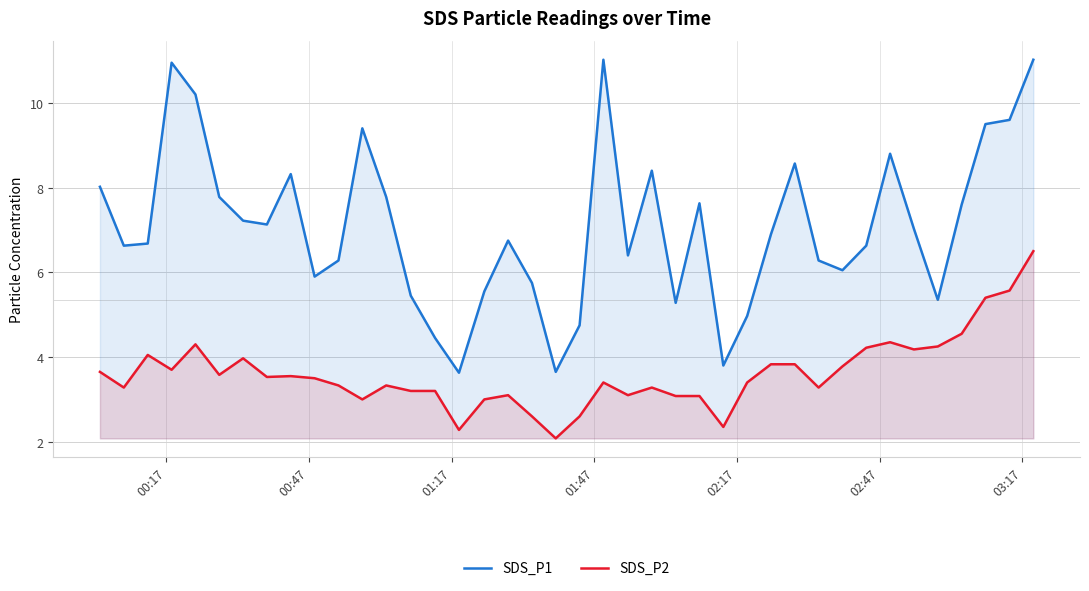

What are all the series names shown in the legend?

SDS_P1, SDS_P2